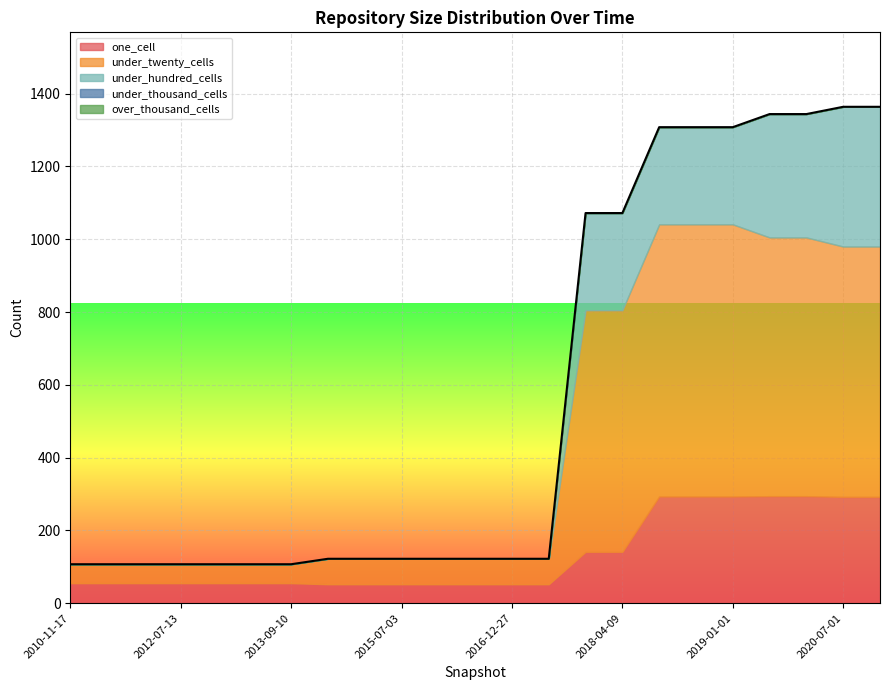

What is the sum of the under_twenty_cells values at 2020-10-01 and 2012-01-18?

740